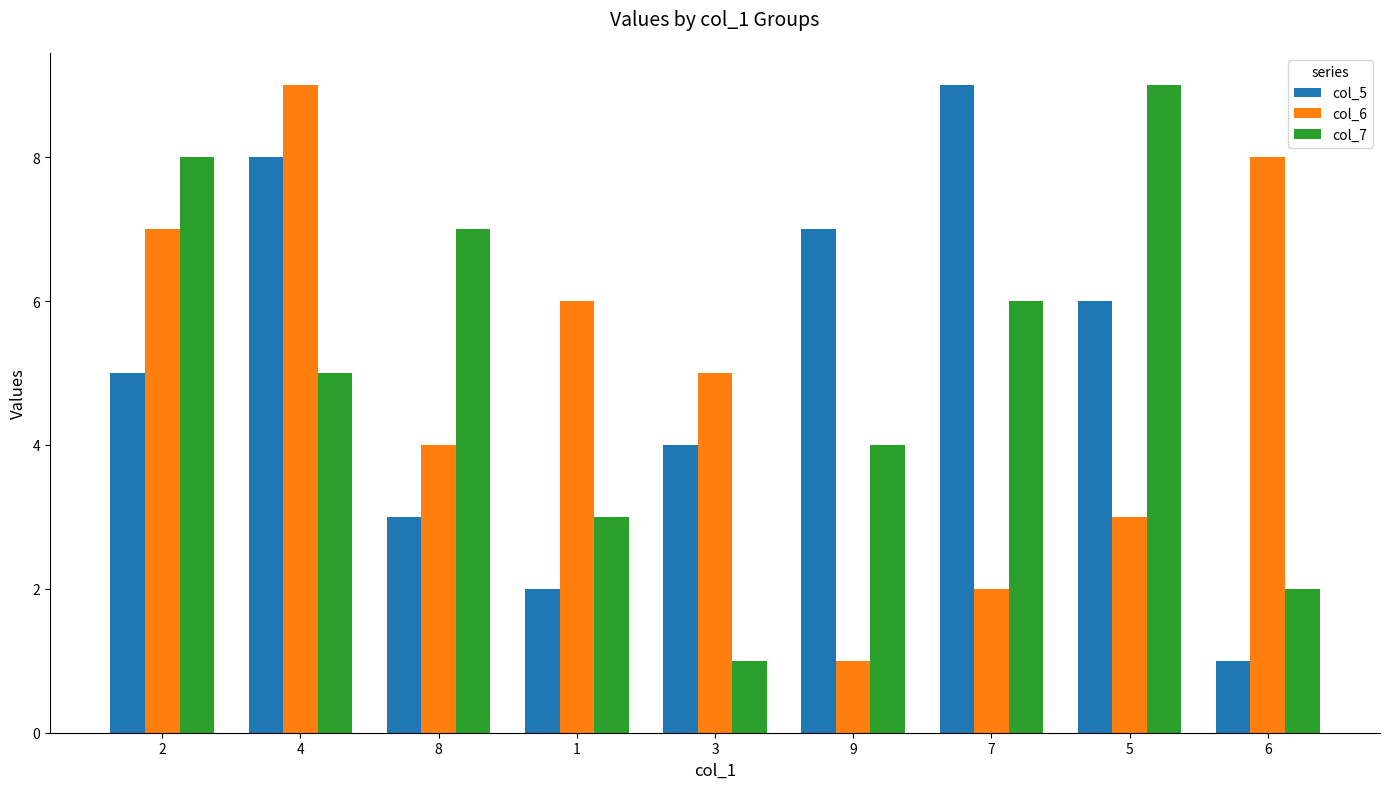

At which label does col_7 first exceed 5?

2